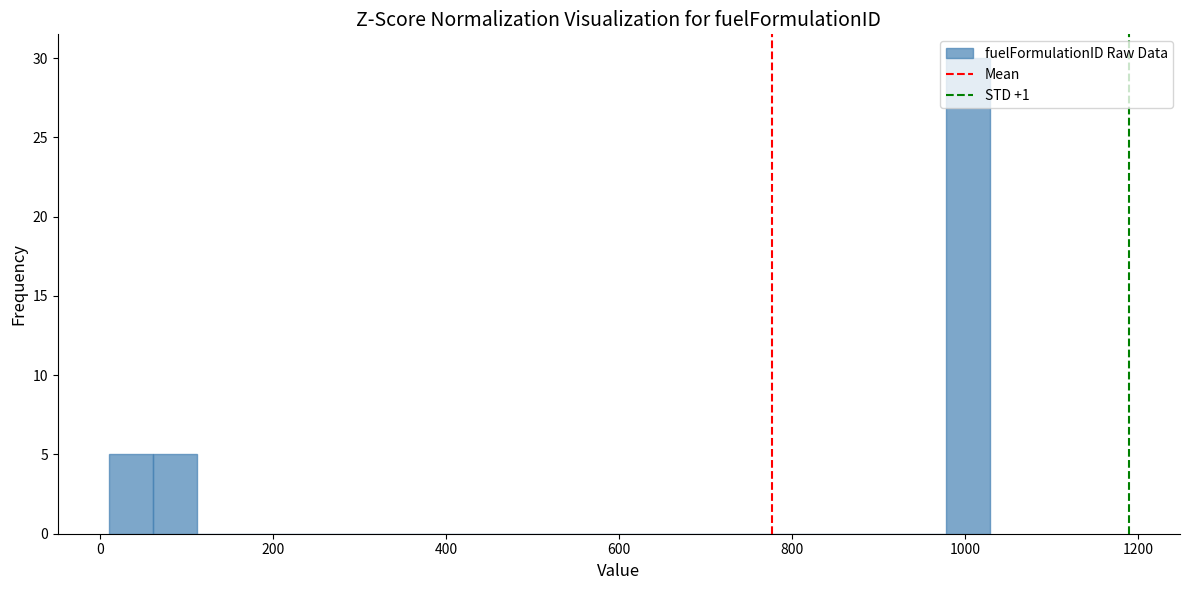

Read against the x-axis, roughly where is the centre of the tallest bar?

1000